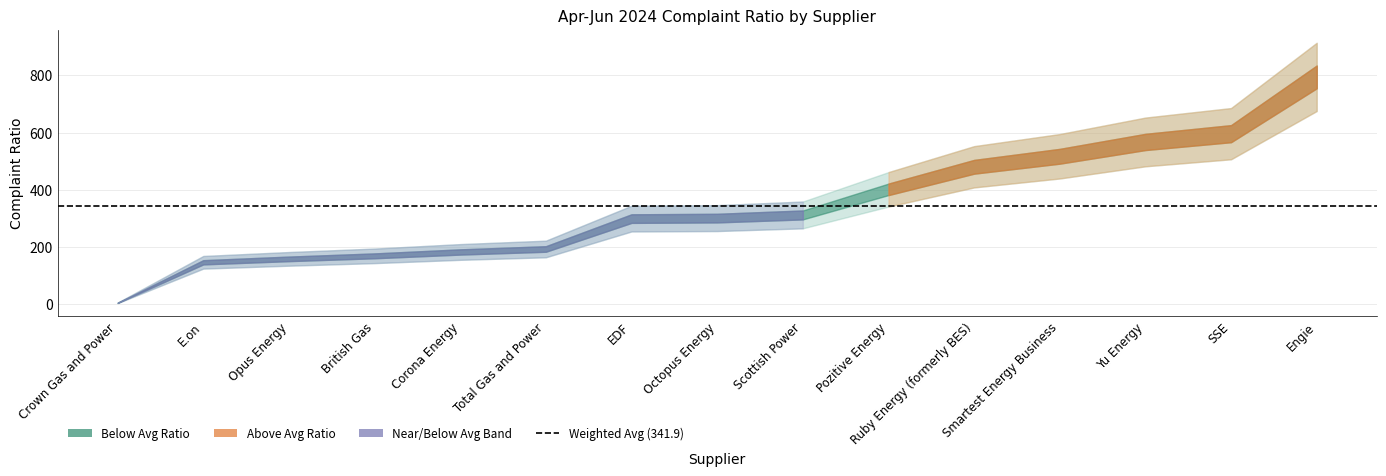

What is the difference between the values at EDF and Pozitive Energy?

102.2